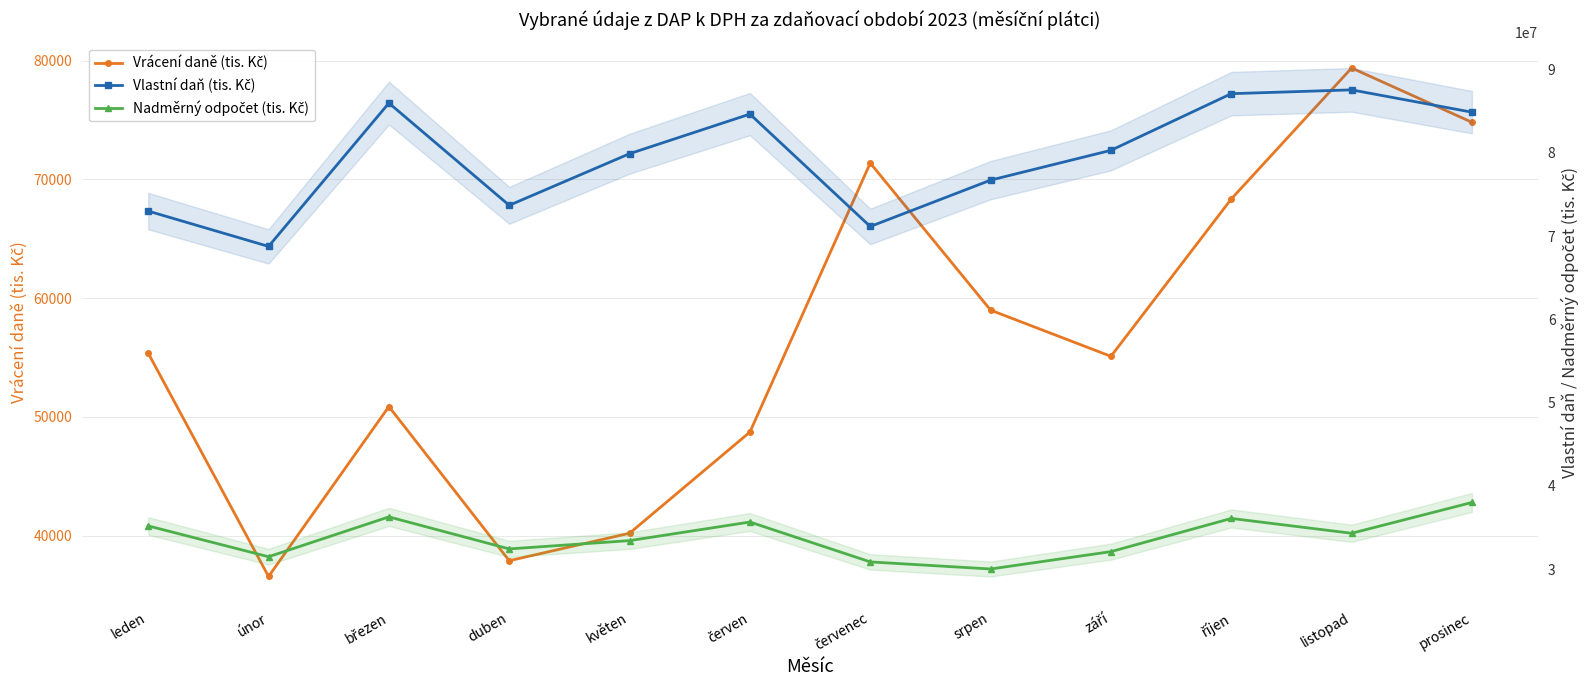

At which category does Nadměrný odpočet (tis. Kč) reach its first local valley?

únor